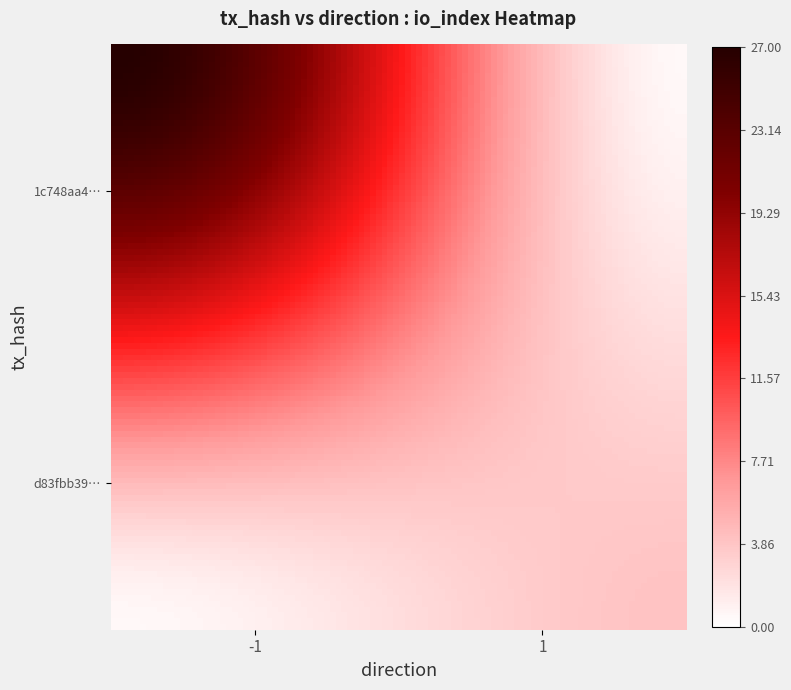

At how many categories does at least one series exceed 10?

1